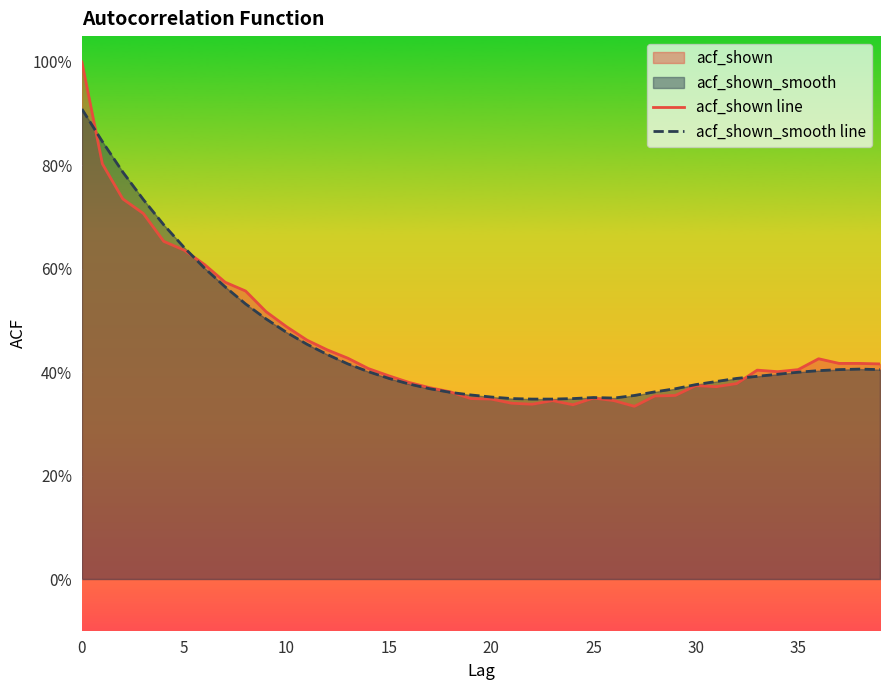

Does the chart display data point markers on the line(s)?

No